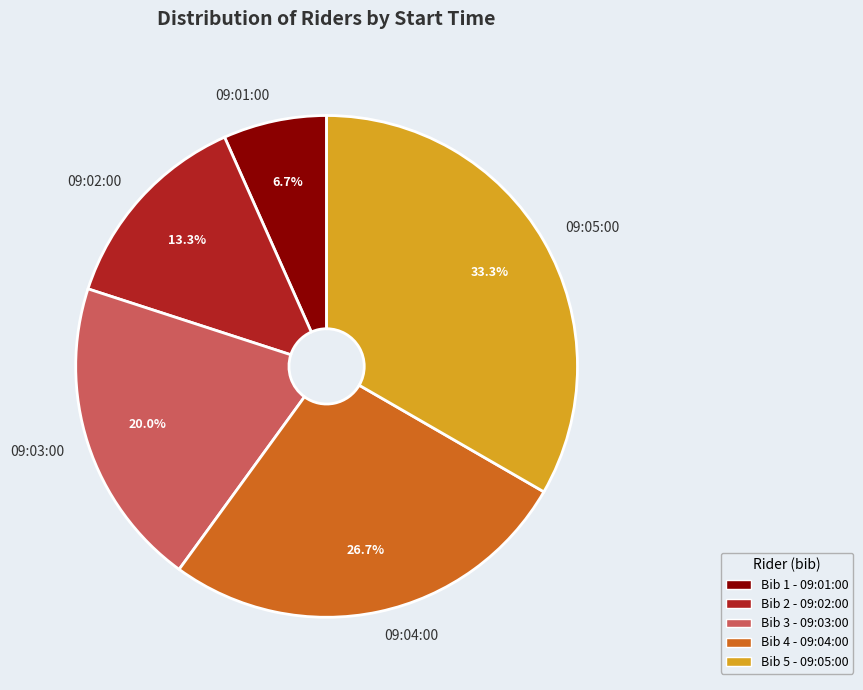

How much of the chart is everything except 09:03:00?

80.0%